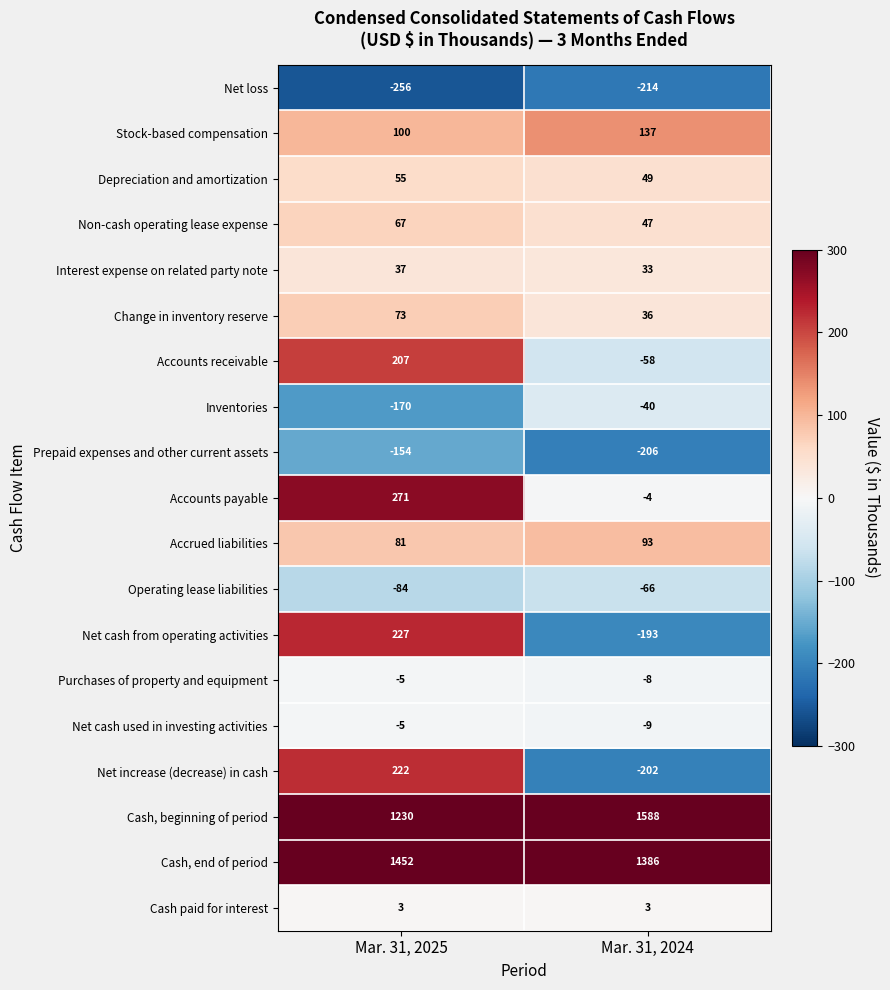

At how many categories does at least one series exceed 1112?

2